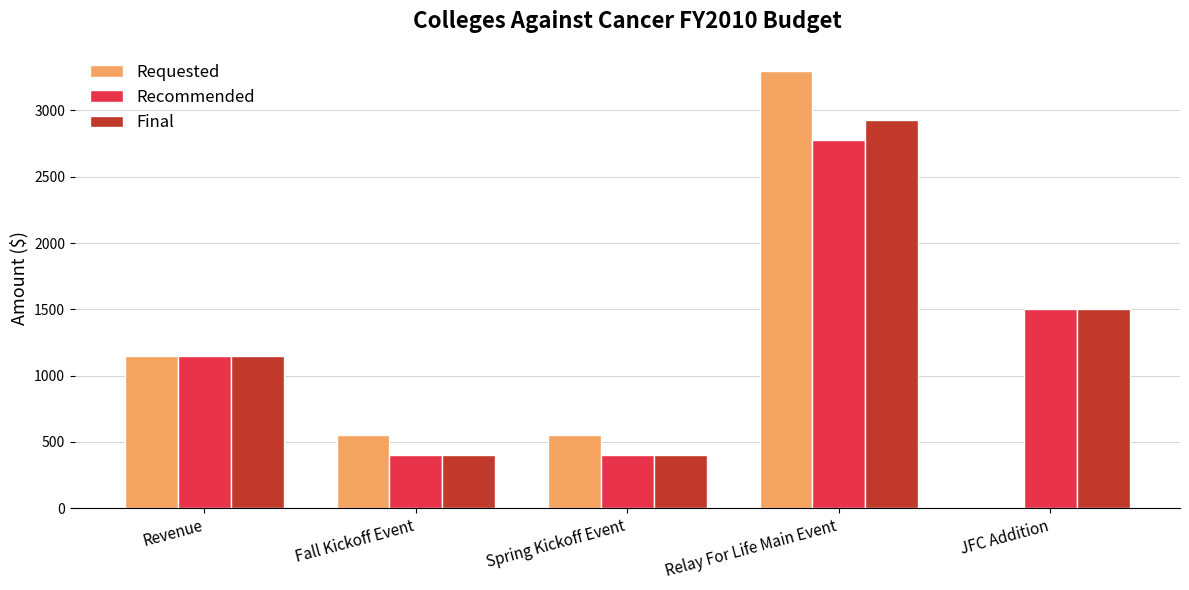

What is the highest value of the Final series?

2925